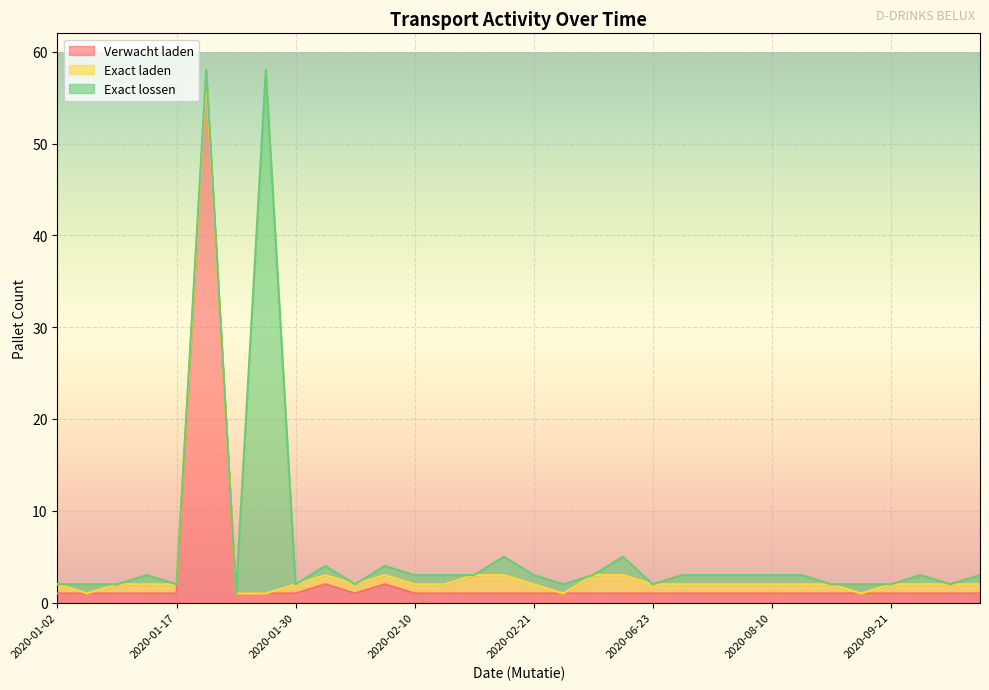

Reading left to right, list all the values displayed in this chart.

Verwacht laden: 2020-01-02=1	2020-01-03=1	2020-01-10=1	2020-01-14=1	2020-01-17=1	2020-01-22=57	2020-01-23=1	2020-01-24=1	2020-01-30=1	2020-02-03=2	2020-02-06=1	2020-02-07=2	2020-02-10=1	2020-02-10=1	2020-02-18=1	2020-02-20=1	2020-02-21=1	2020-02-21=1	2020-02-24=1	2020-02-26=1	2020-06-23=1	2020-06-25=1	2020-07-13=1	2020-07-16=1	2020-08-10=1	2020-08-12=1	2020-08-26=1	2020-08-28=1	2020-09-21=1	2020-09-23=1	2020-09-30=1	2020-10-02=1
Exact laden: 2020-01-02=1	2020-01-03=0	2020-01-10=1	2020-01-14=1	2020-01-17=1	2020-01-22=0	2020-01-23=0	2020-01-24=0	2020-01-30=1	2020-02-03=1	2020-02-06=1	2020-02-07=1	2020-02-10=1	2020-02-10=1	2020-02-18=2	2020-02-20=2	2020-02-21=1	2020-02-21=0	2020-02-24=2	2020-02-26=2	2020-06-23=1	2020-06-25=1	2020-07-13=1	2020-07-16=1	2020-08-10=1	2020-08-12=1	2020-08-26=1	2020-08-28=0	2020-09-21=1	2020-09-23=1	2020-09-30=1	2020-10-02=1
Exact lossen: 2020-01-02=0	2020-01-03=1	2020-01-10=0	2020-01-14=1	2020-01-17=0	2020-01-22=1	2020-01-23=0	2020-01-24=57	2020-01-30=0	2020-02-03=1	2020-02-06=0	2020-02-07=1	2020-02-10=1	2020-02-10=1	2020-02-18=0	2020-02-20=2	2020-02-21=1	2020-02-21=1	2020-02-24=0	2020-02-26=2	2020-06-23=0	2020-06-25=1	2020-07-13=1	2020-07-16=1	2020-08-10=1	2020-08-12=1	2020-08-26=0	2020-08-28=1	2020-09-21=0	2020-09-23=1	2020-09-30=0	2020-10-02=1